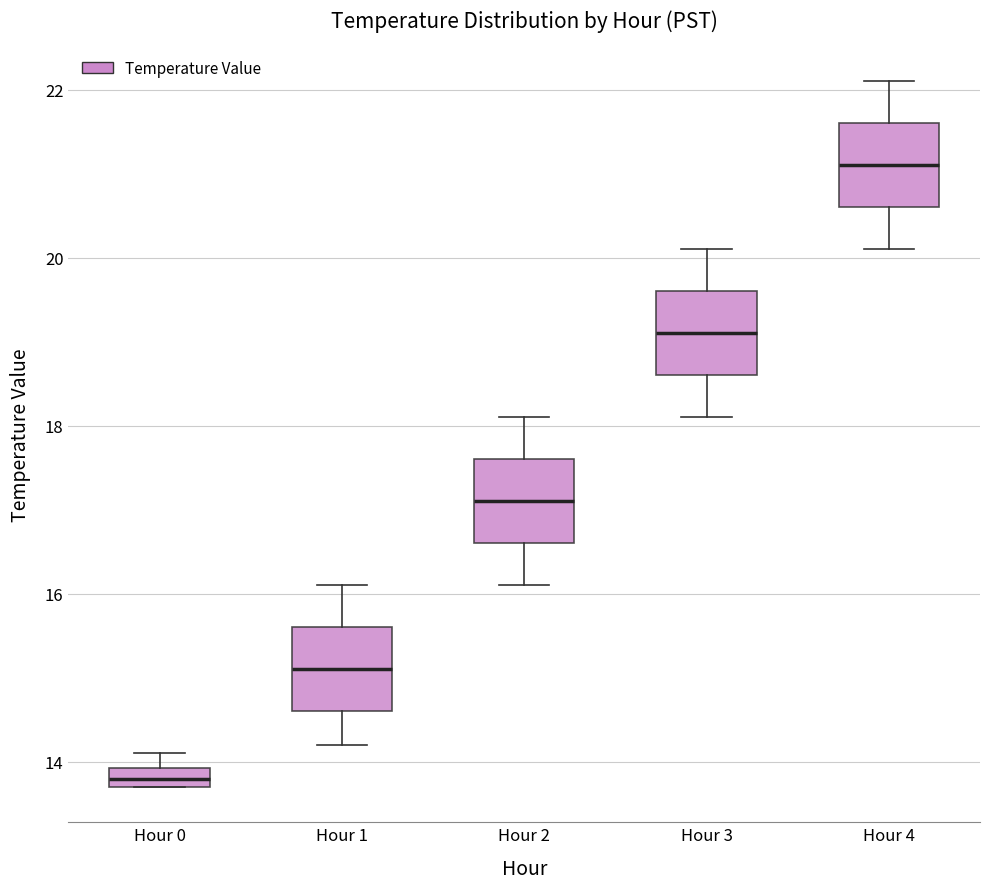

Where does the median line of the box for Hour 2 sit on the y-axis? The values are not printed on the chart, so give them approximately, as read against the axis.

17.2